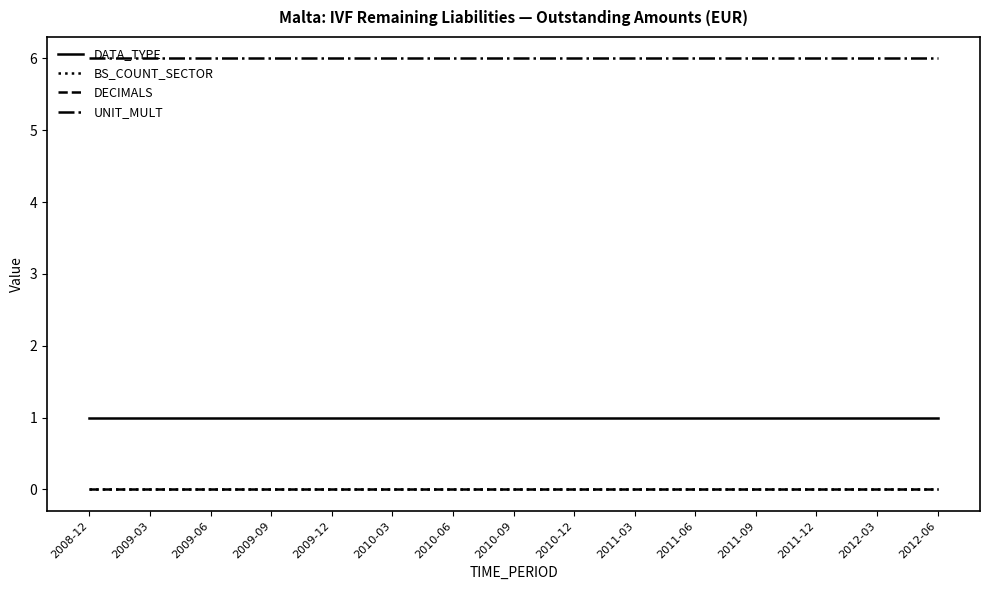

List the series in order of their peak value, highest first.

UNIT_MULT, DATA_TYPE, BS_COUNT_SECTOR, DECIMALS